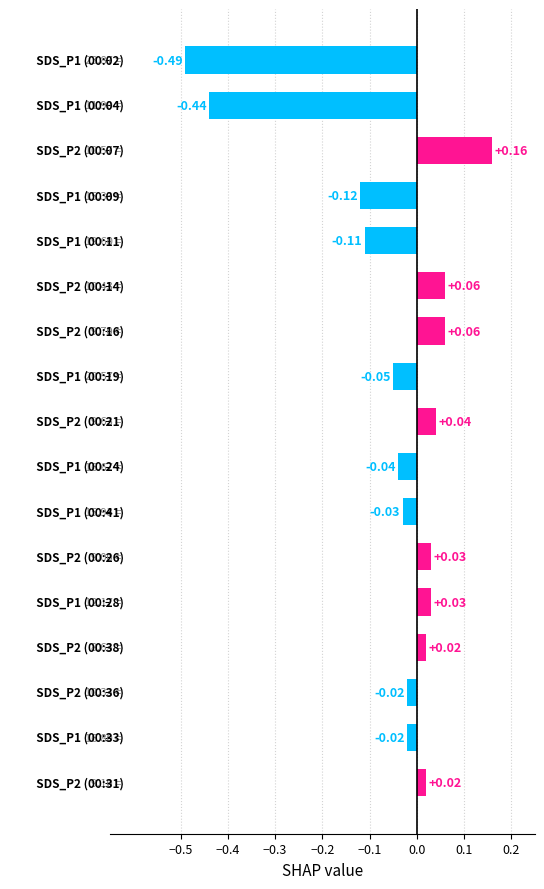

What is the sum of all values?

-0.9